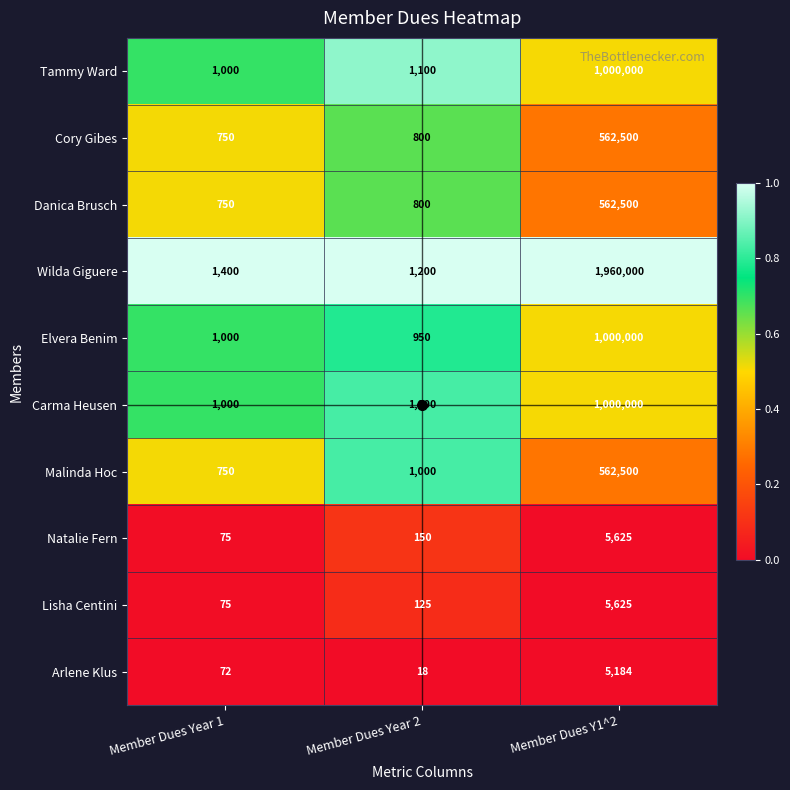

Rank the categories by Malinda Hoc value from highest to lowest.

Member Dues Y1^2, Member Dues Year 2, Member Dues Year 1